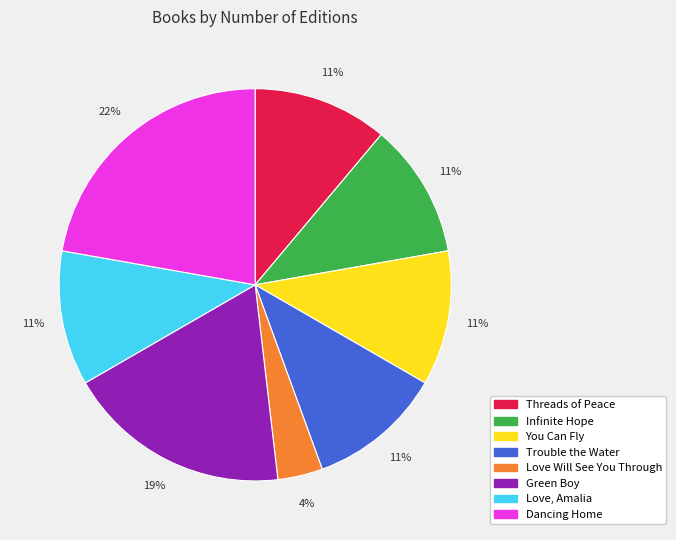

To the nearest percent, what is the average slice percentage?

12%